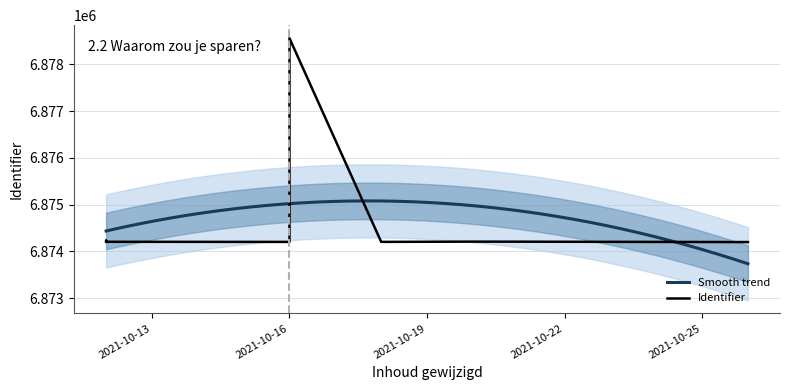

True or false: the data shows 6874200 at 2021-10-20.

True